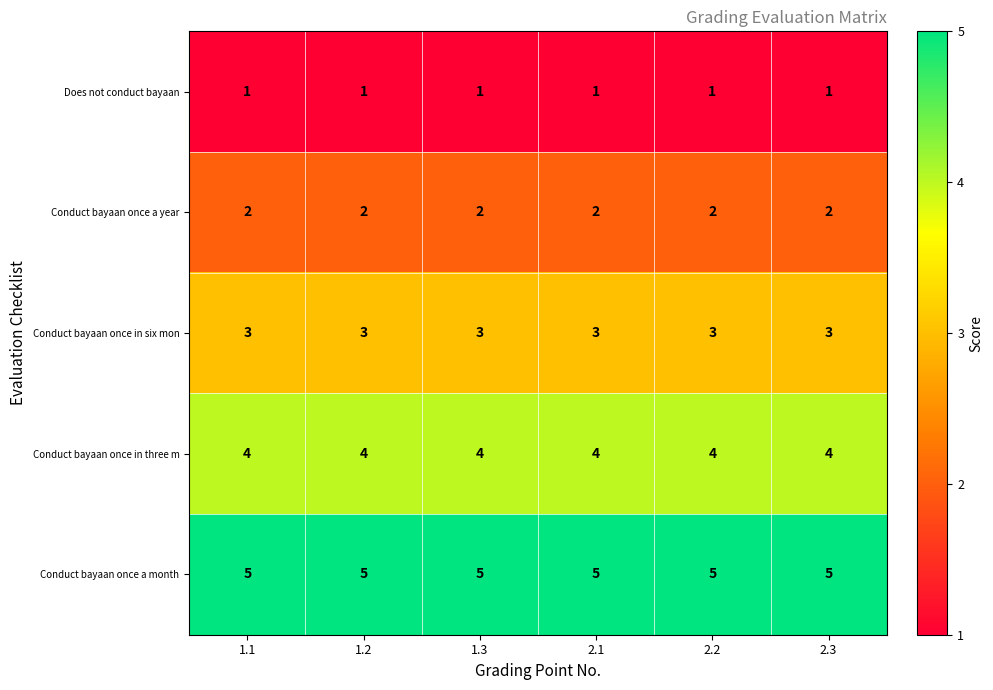

Is it true that Conduct bayaan once a month equals 8 at 2.1?

False